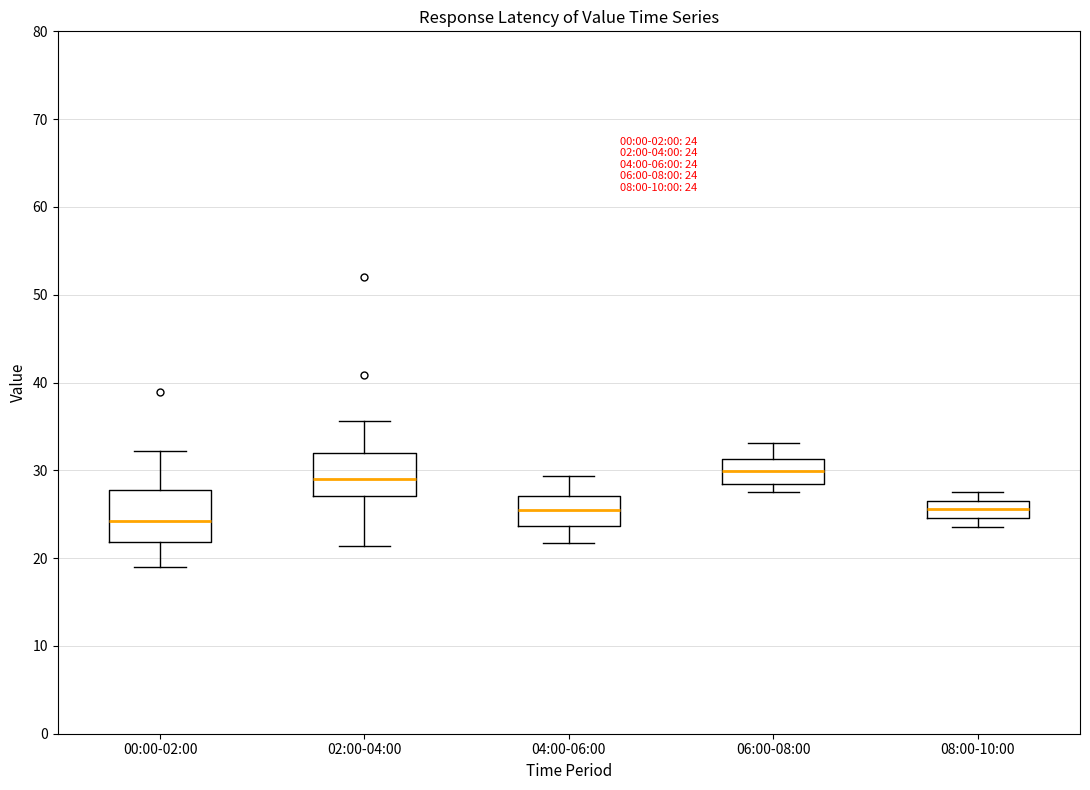

Which box is the tallest, from its lower edge to its upper edge?

00:00-02:00